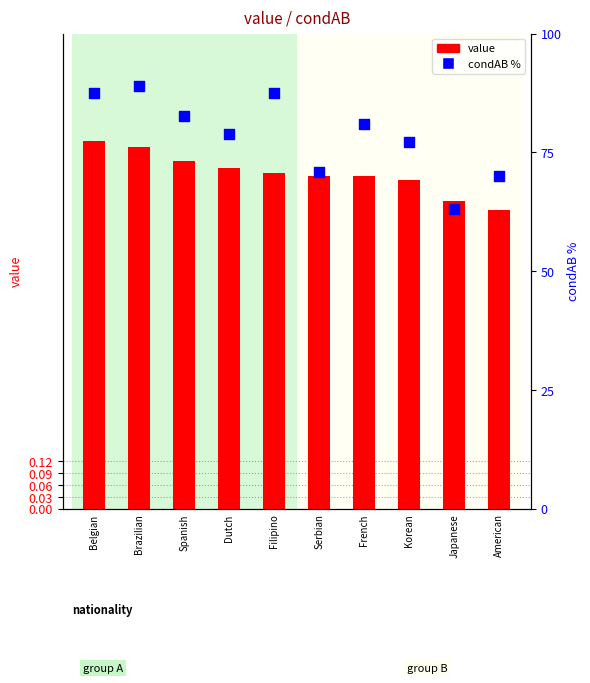

Which series reaches the maximum Y coordinate?

condAB (percentile)